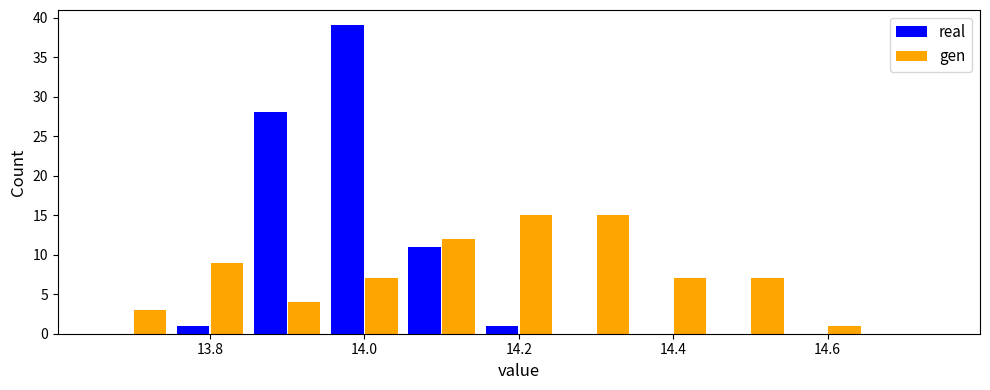

Reading left to right, transcribe this chart: for each range on the x-axis, give the height of each series' bar. Neither the bar edges nor the heights are printed on the chart, so give them approximately, as read against the axes.

13.65 to 13.75: real=0	gen=3
13.75 to 13.85: real=1	gen=9
13.85 to 13.95: real=28	gen=4
13.95 to 14.05: real=39	gen=7
14.05 to 14.15: real=11	gen=12
14.15 to 14.25: real=1	gen=15
14.25 to 14.35: real=0	gen=15
14.35 to 14.45: real=0	gen=7
14.45 to 14.55: real=0	gen=7
14.55 to 14.65: real=0	gen=1
14.65 to 14.75: real=0	gen=0